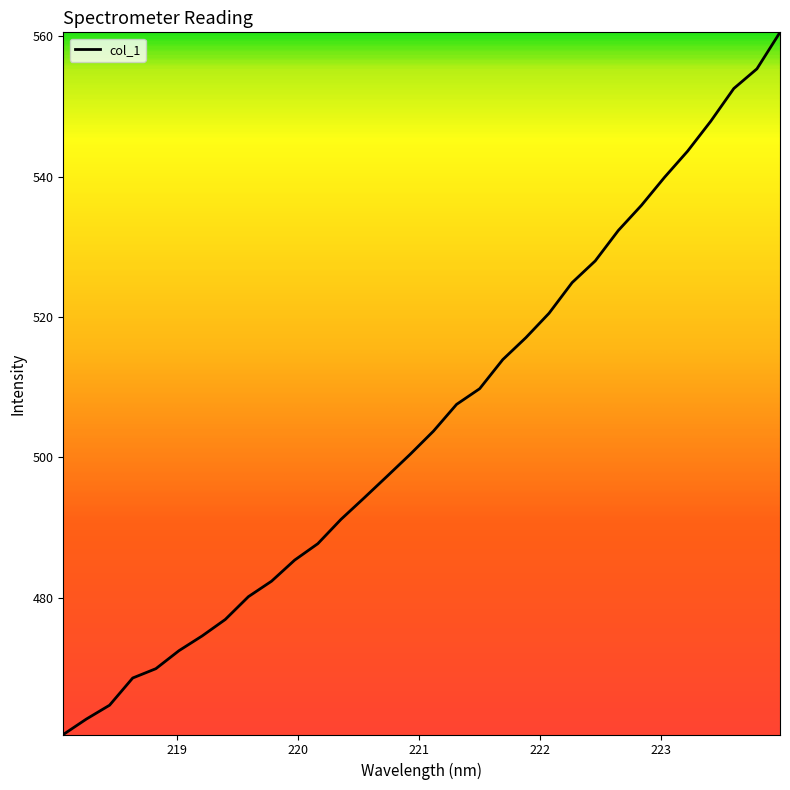

What is the difference between the maximum and minimum values?

100.0